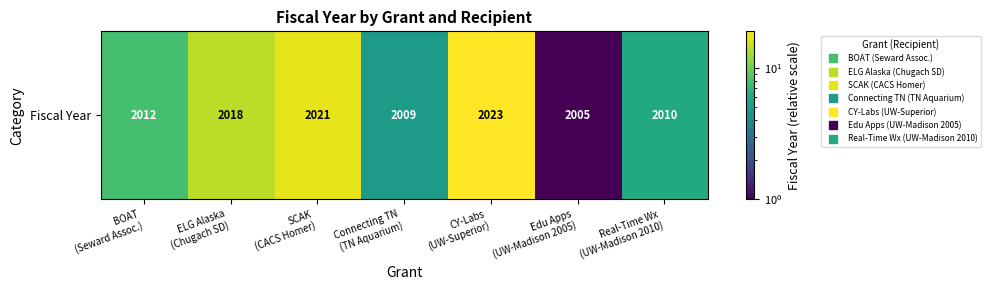

At which category does the chart reach its peak across all series?

CY-Labs
(UW-Superior)